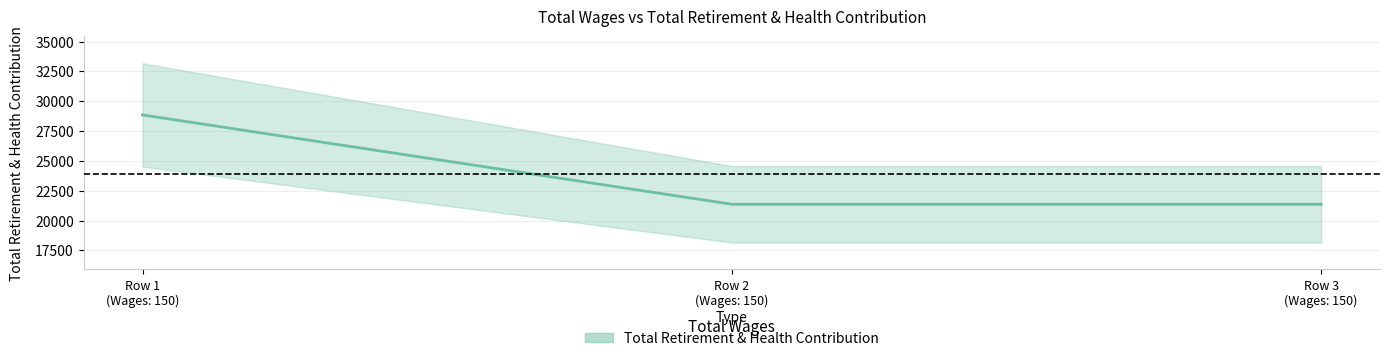

At which label is the value closest to 25113?

Row 1 (Wages: 150)